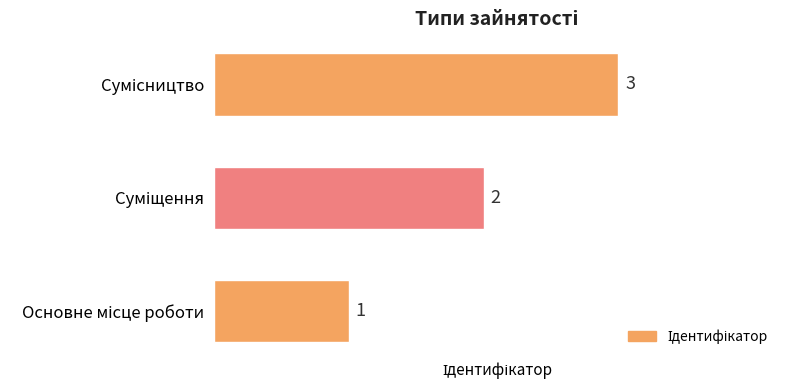

What is the maximum value shown in the chart?

3